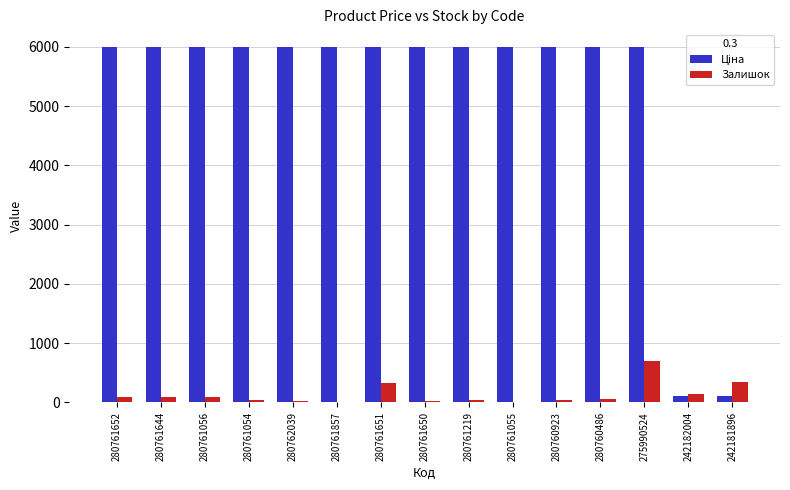

What is the sum of all Залишок values?

2021.0